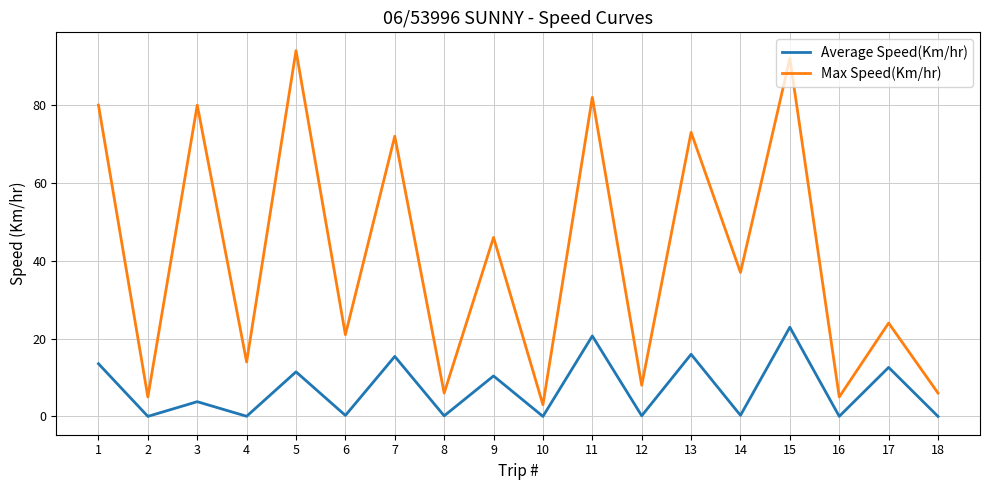

Which series has the largest total across all categories?

Max Speed(Km/hr)